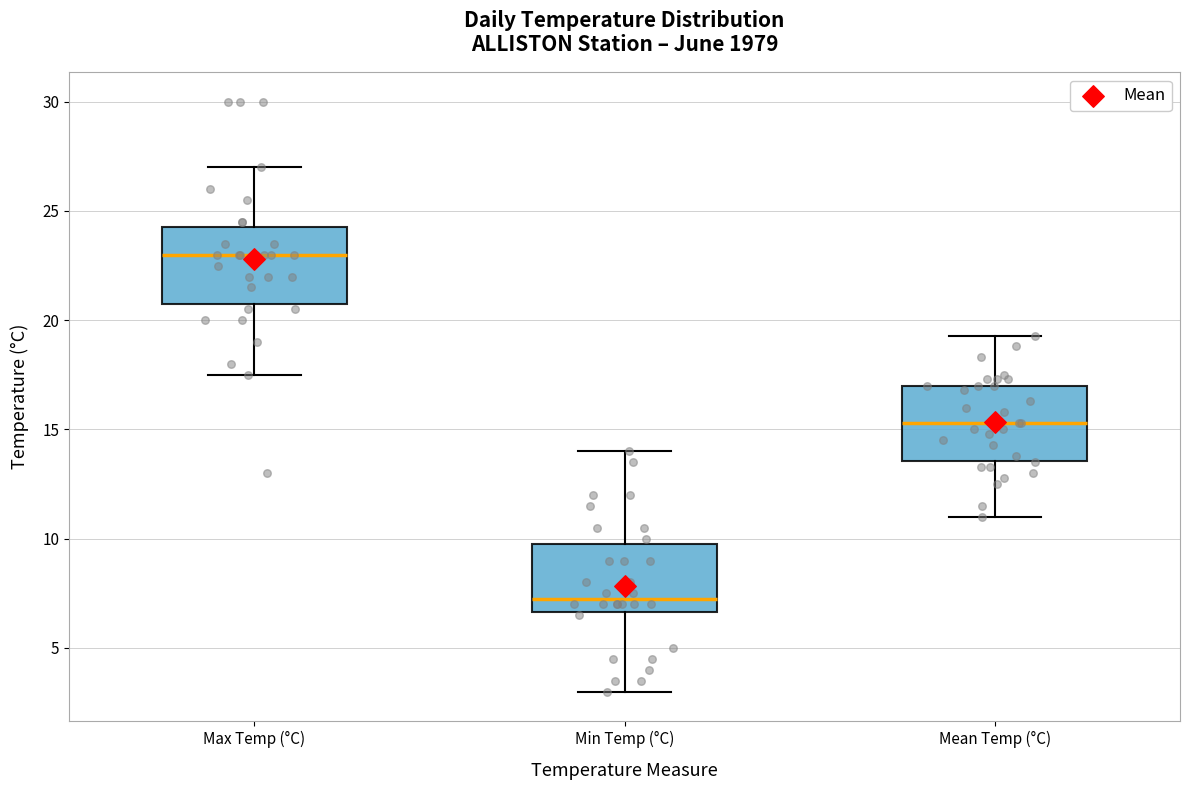

Reading left to right, transcribe this box plot: for each box, give where its median line is, the range the box spans, and where its two whiskers end, as read against the y-axis. The values are not printed on the chart, so give them approximately, as read against the axis.

Max Temp (°C): median 23.0, box 21.0 to 24.5, whiskers 17.5 to 27.0
Min Temp (°C): median 7.5, box 6.5 to 10.0, whiskers 3.0 to 14.0
Mean Temp (°C): median 15.5, box 13.5 to 17.0, whiskers 11.0 to 19.5